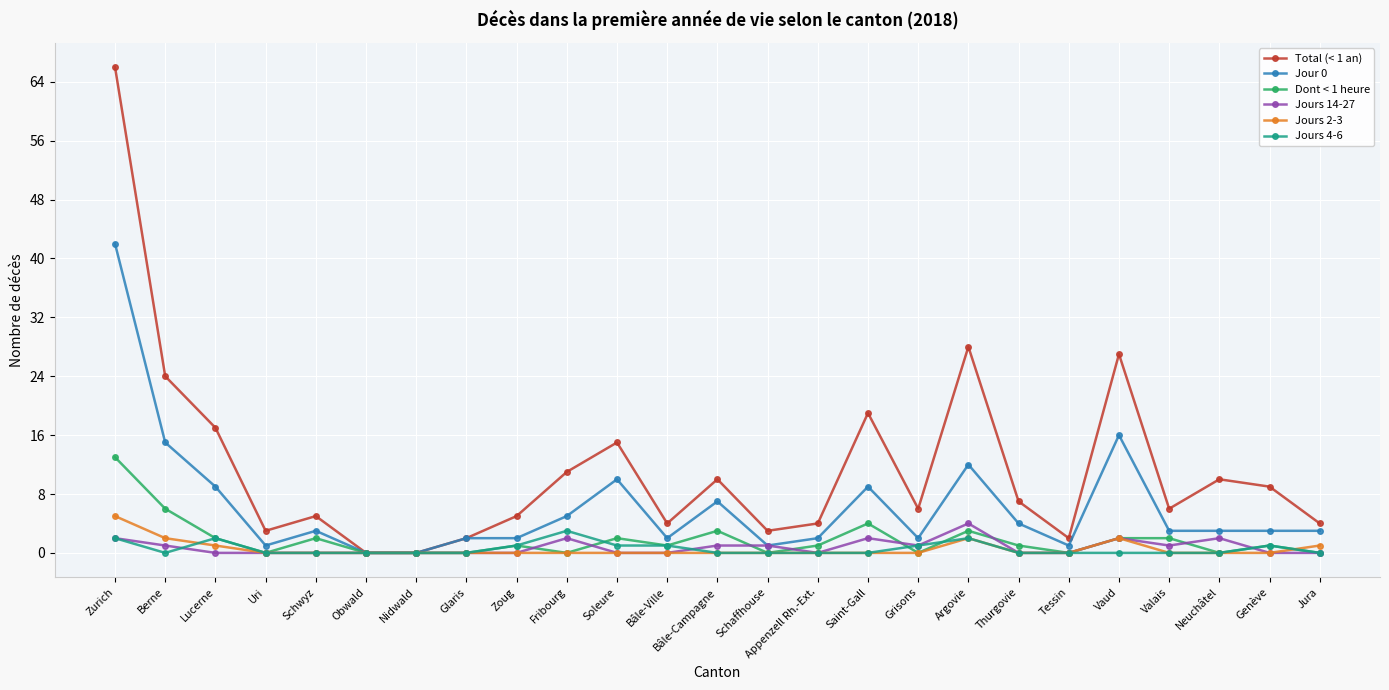

What is the total value across all series at Schwyz?

10